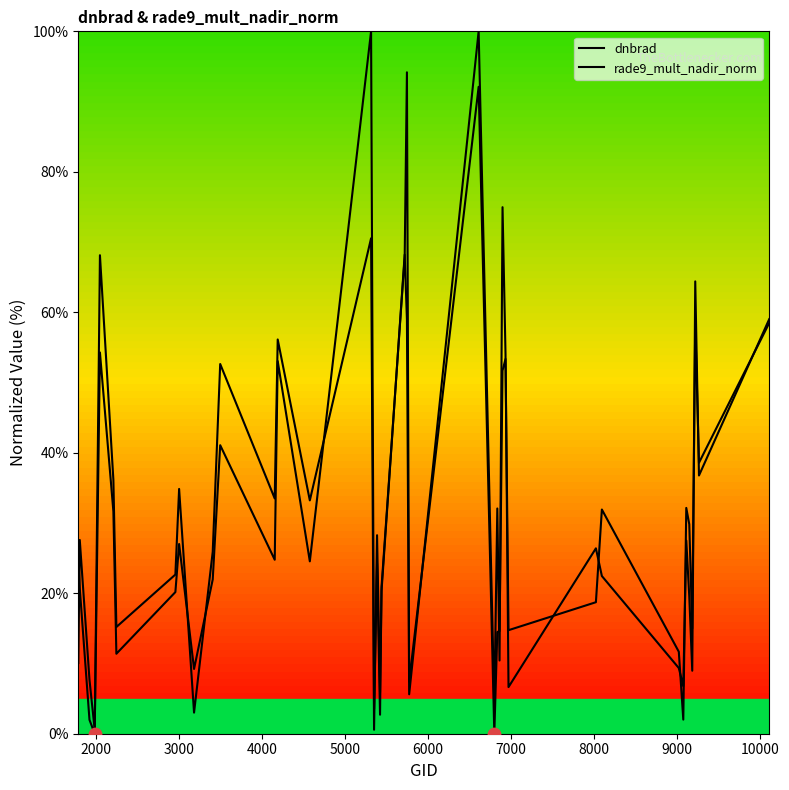

Which series contains the highest Y value?

dnbrad